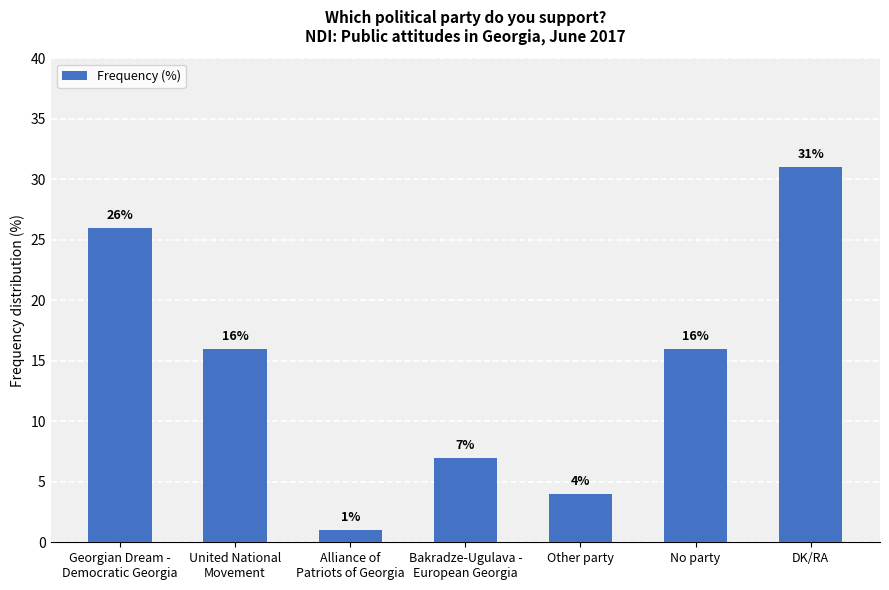

What is the sum of the values at No party and Other party?

20